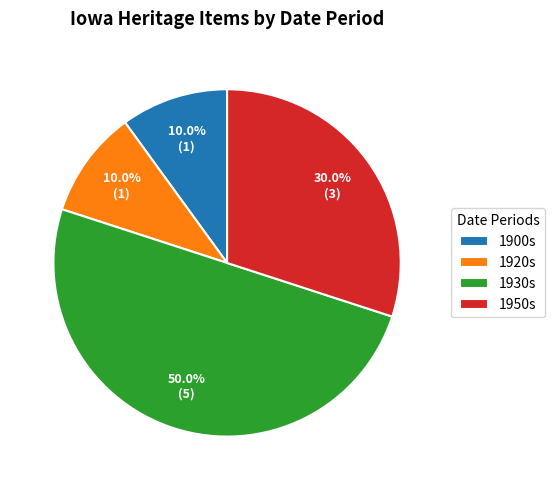

To the nearest percent, what is the difference between the largest and smallest slice percentages?

40%